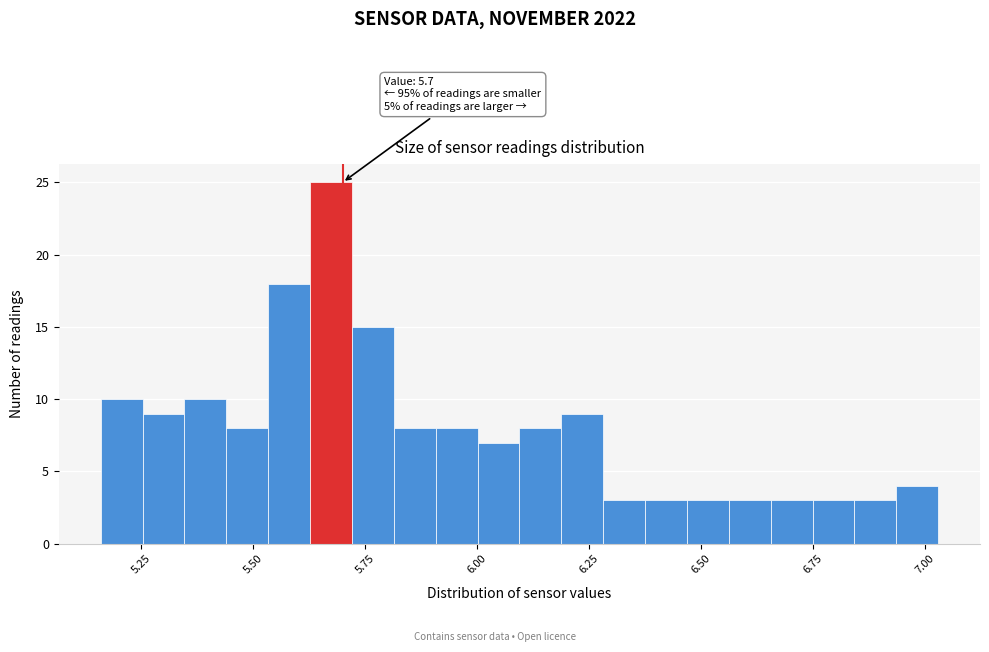

Read against the x-axis, roughly where is the centre of the tallest bar?

5.65